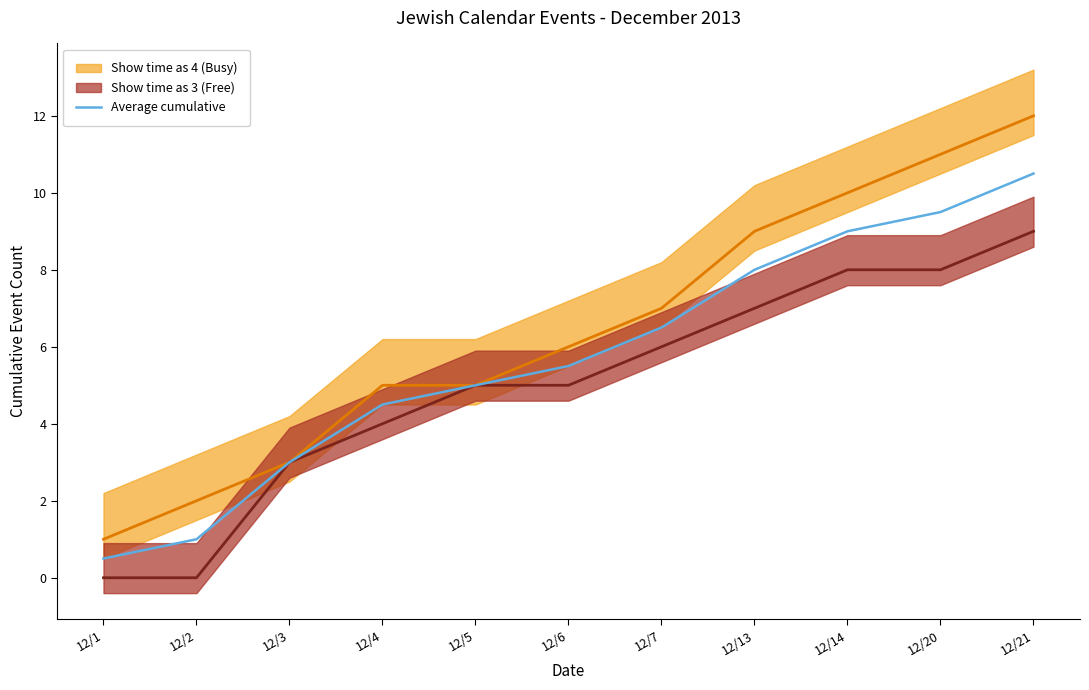

Reading right to left, list all the values displayed in this chart.

10.5	9.5	9.0	8.0	6.5	5.5	5.0	4.5	3.0	1.0	0.5